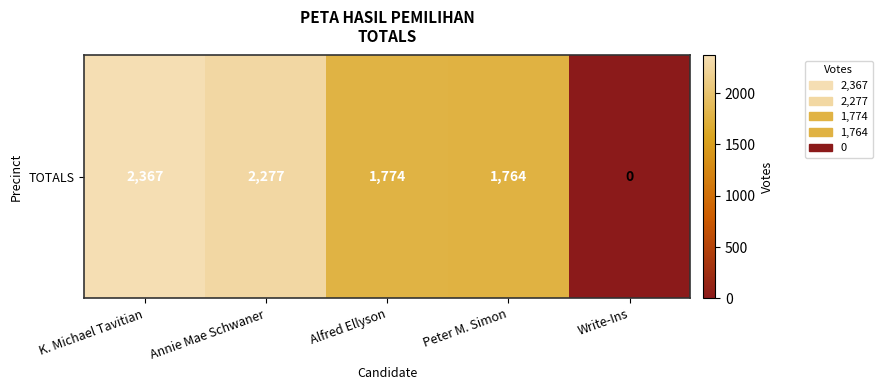

What is the sum of all values?

8182